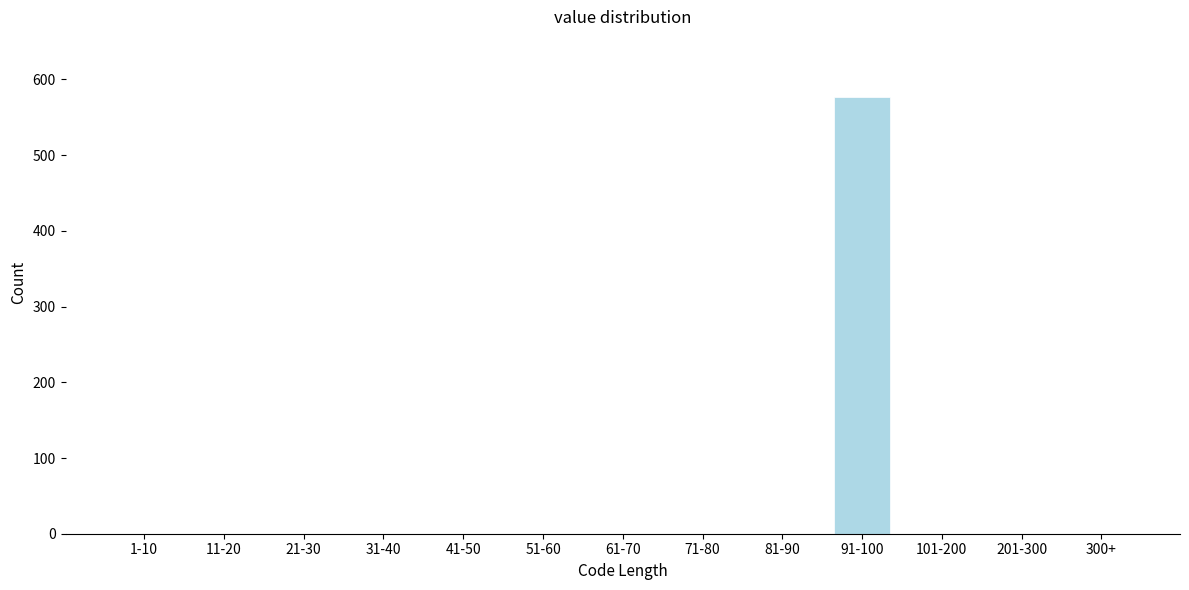

Reading left to right, what are all the values shown in this chart?

1-10=0	11-20=0	21-30=0	31-40=0	41-50=0	51-60=0	61-70=0	71-80=0	81-90=0	91-100=577	101-200=0	201-300=0	300+=0